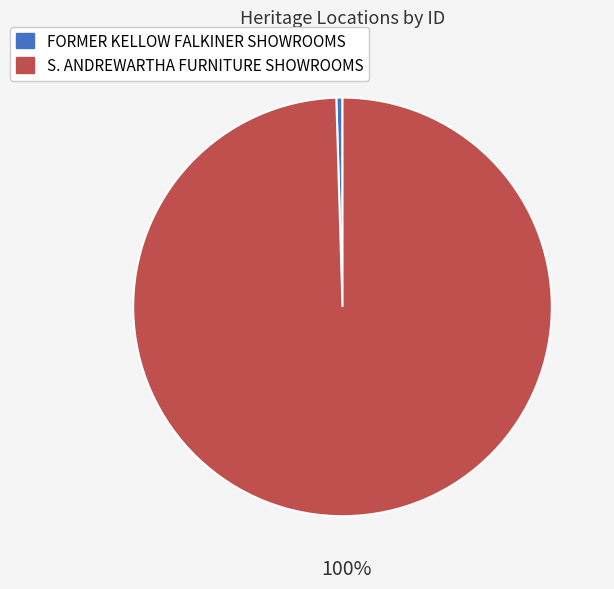

Is the sum of FORMER KELLOW FALKINER SHOWROOMS and S. ANDREWARTHA FURNITURE SHOWROOMS greater than half?

Yes